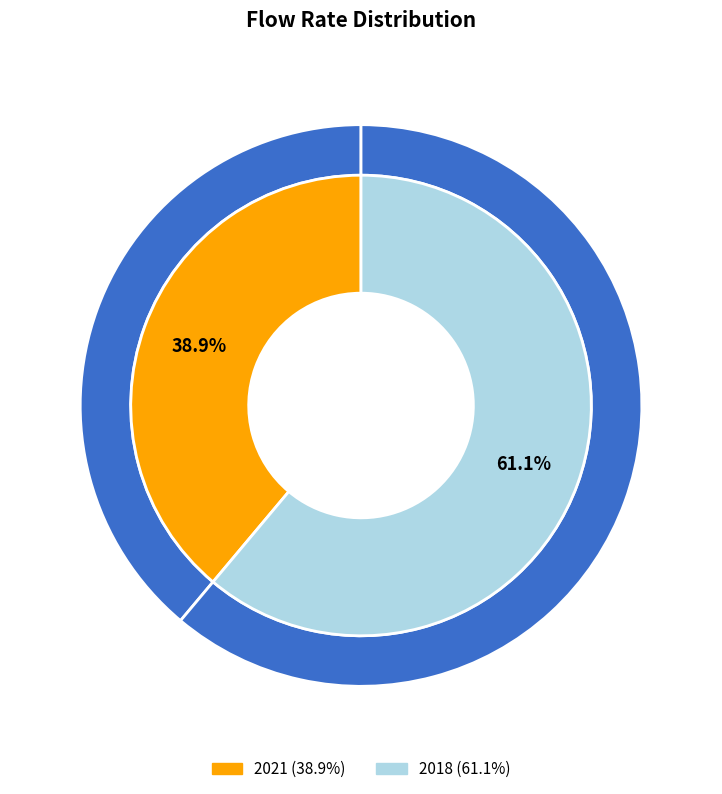

What is the majority slice?

2018